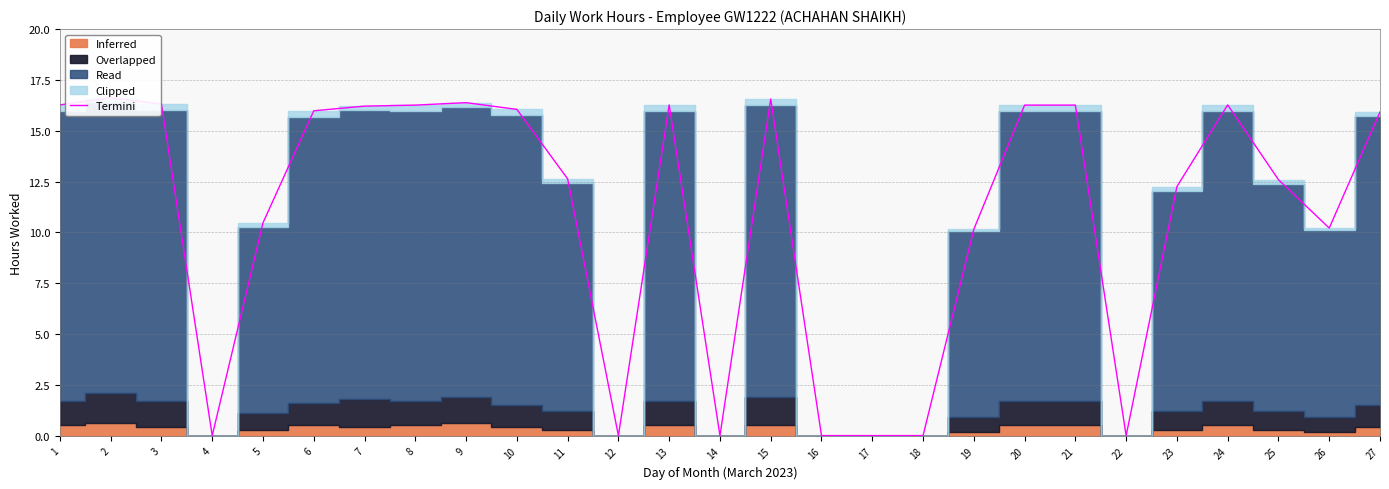

How many interior local valleys (lower than both neighbors) does the data have?

5